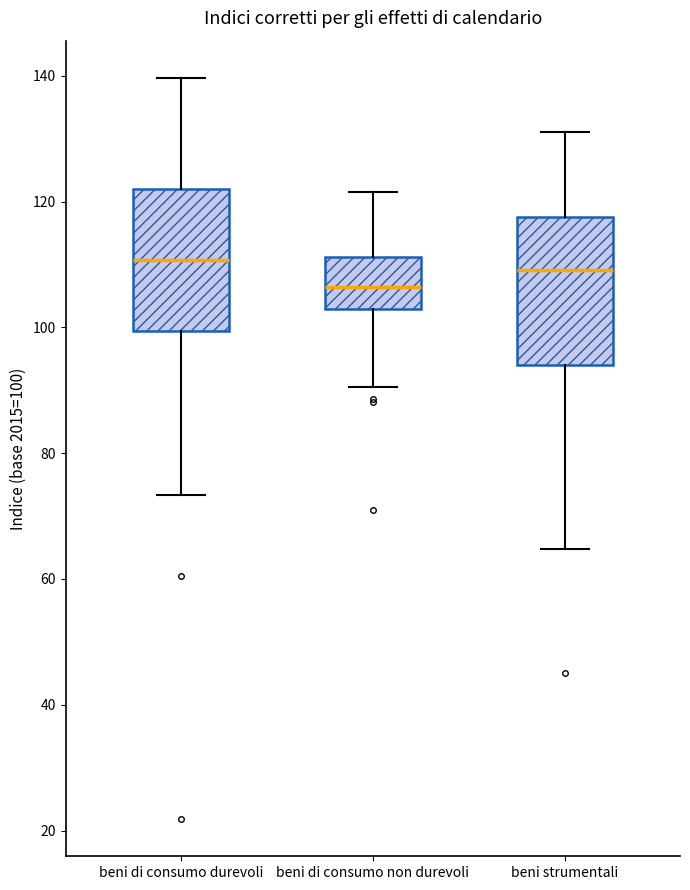

Which box has the lowest median line?

beni di consumo non durevoli